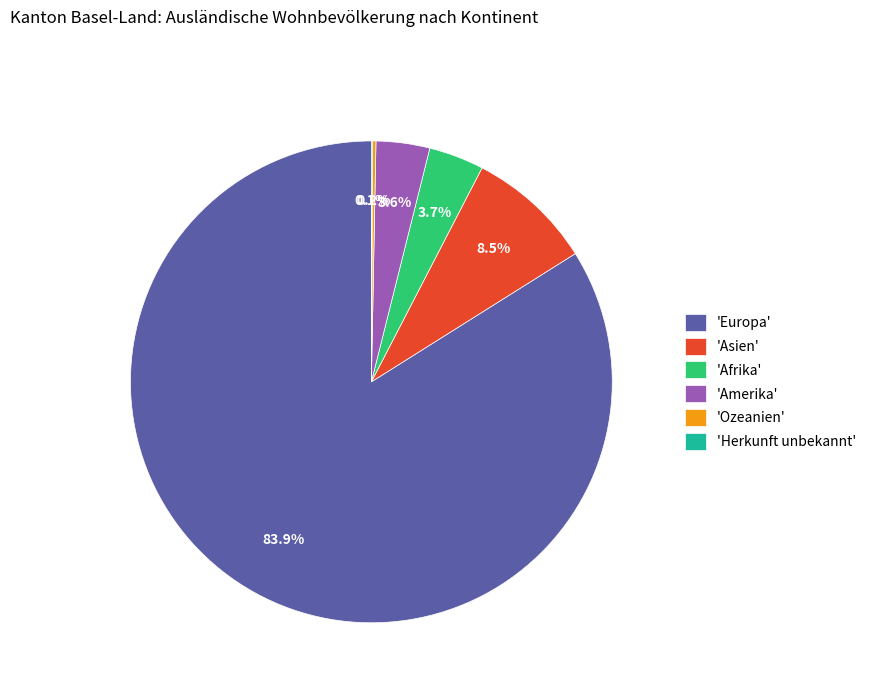

Which has a higher value, 'Amerika' or 'Europa'?

'Europa'